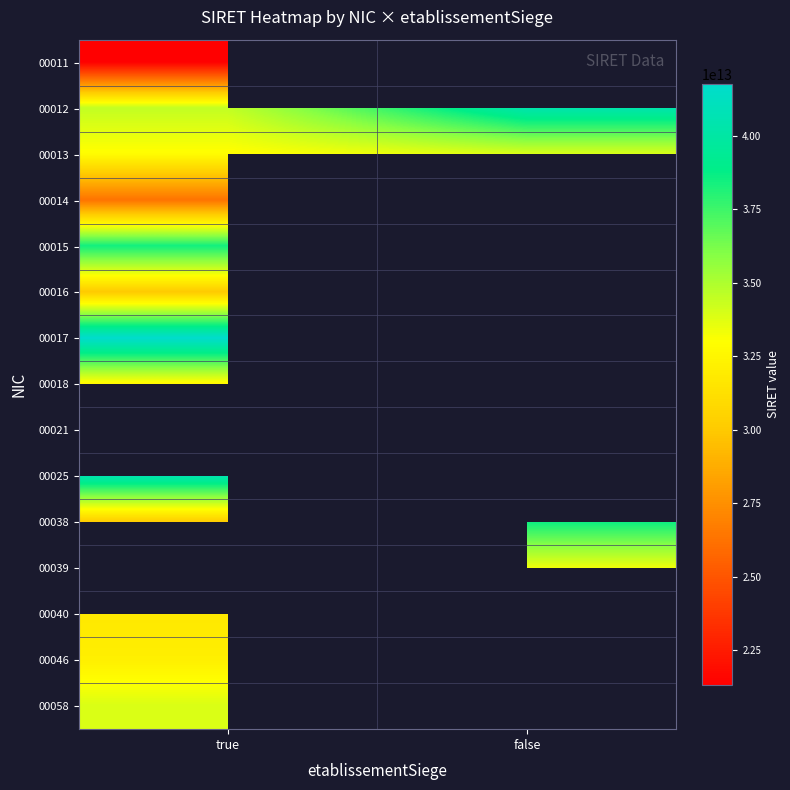

Is it true that 00025 equals 19057106566285.5 at true?

False